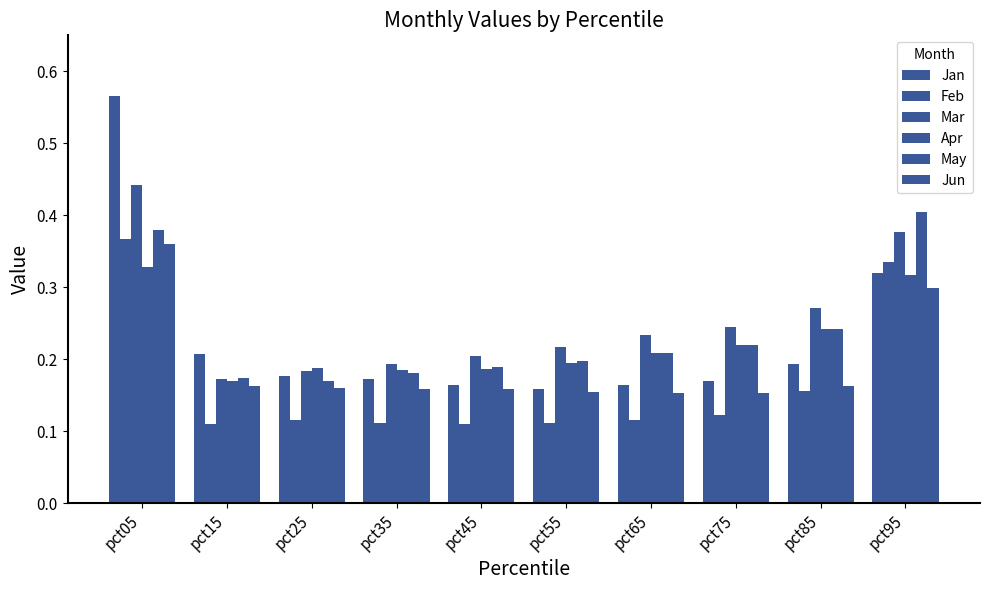

Are the bars horizontal?

No